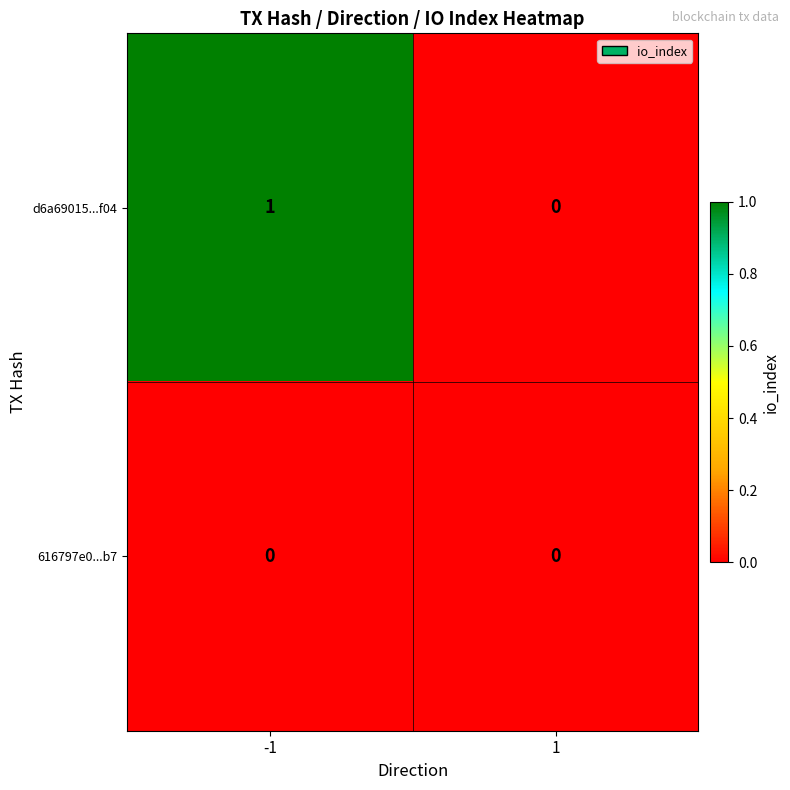

Reading left to right, what are all the values shown in this chart?

d6a69015...f04: -1=1	1=0
616797e0...b7: -1=0	1=0